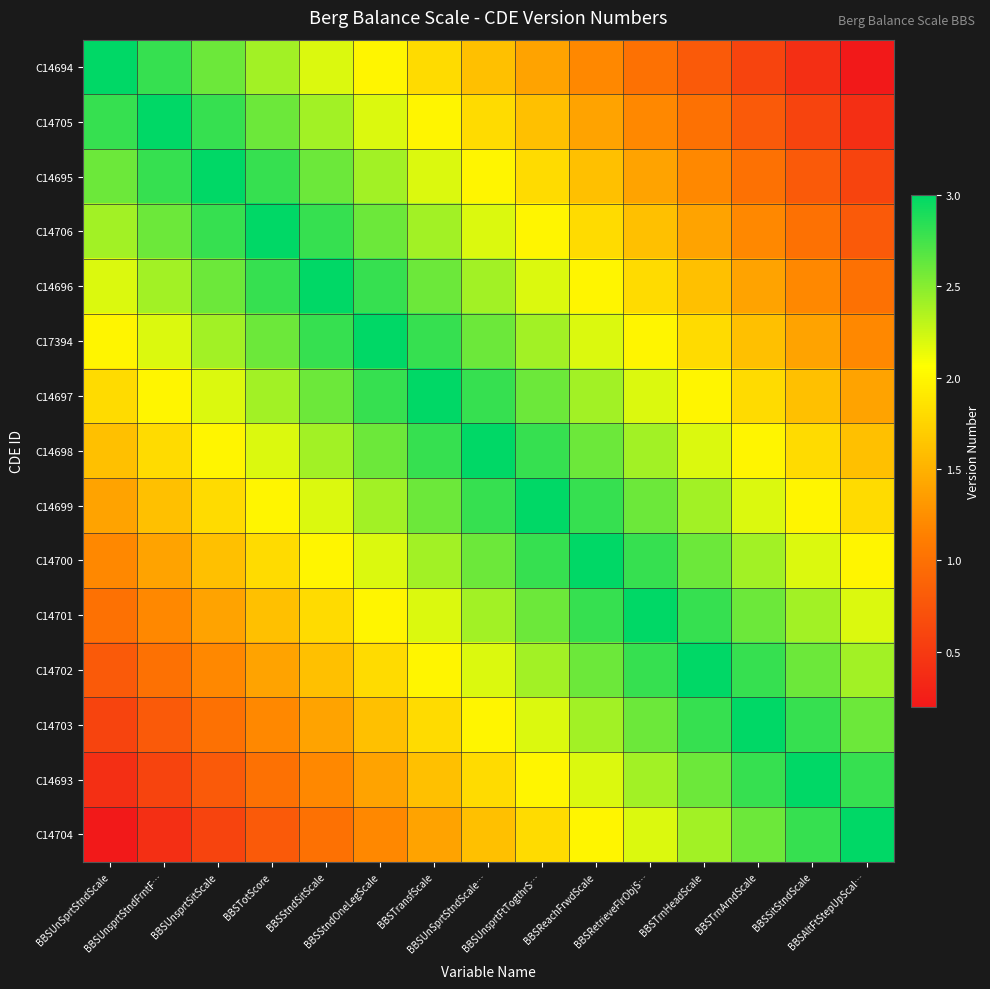

Which series has the largest range (max minus min)?

C14694